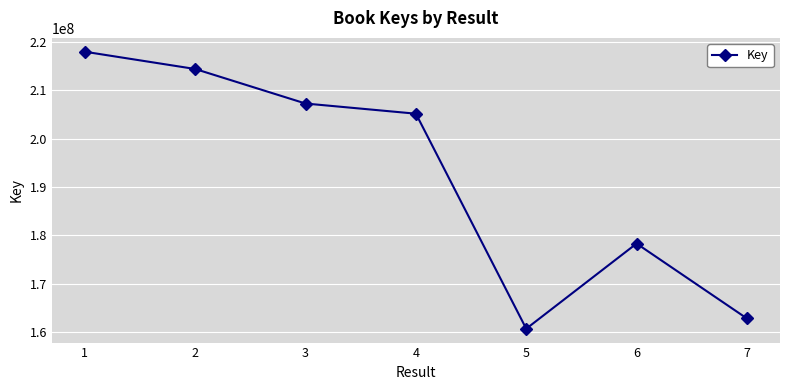

Count the number of data series in this chart.

1